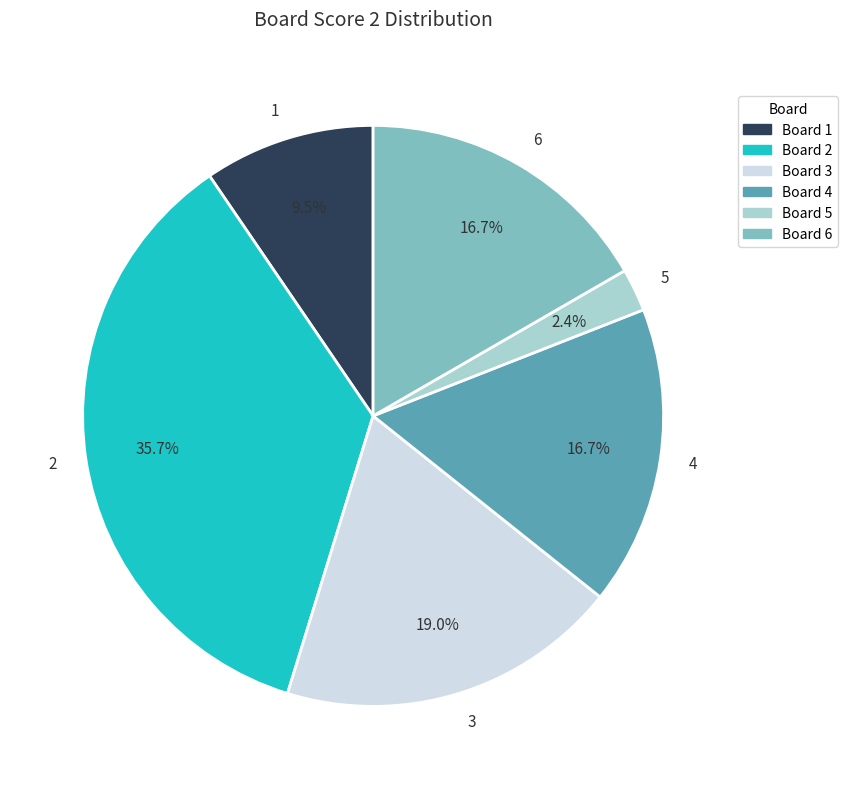

What is the ratio of the value at Board 1 to the value at Board 6?

0.6